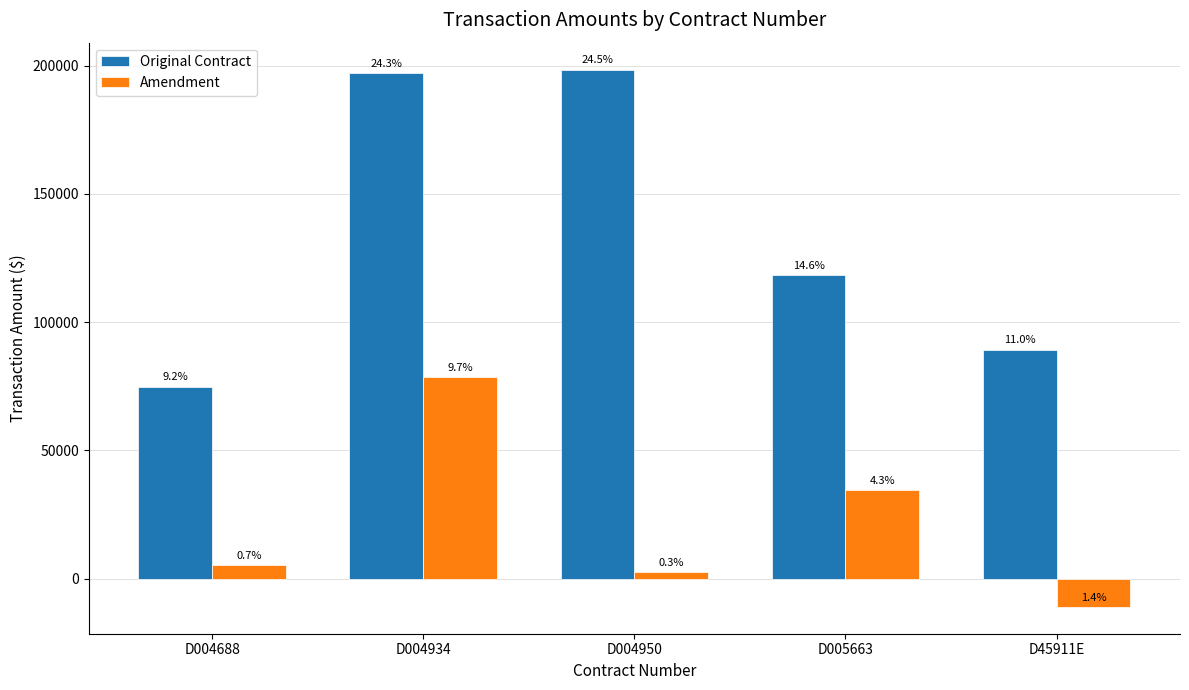

Does the chart contain any negative values?

Yes